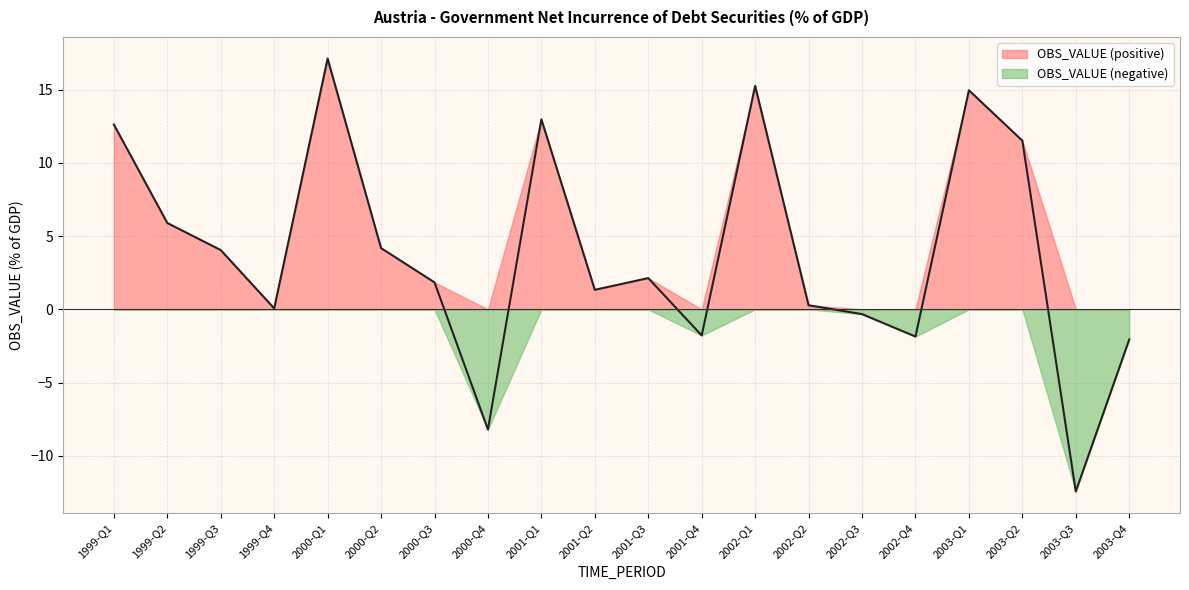

Count the number of values greater than 2.

10